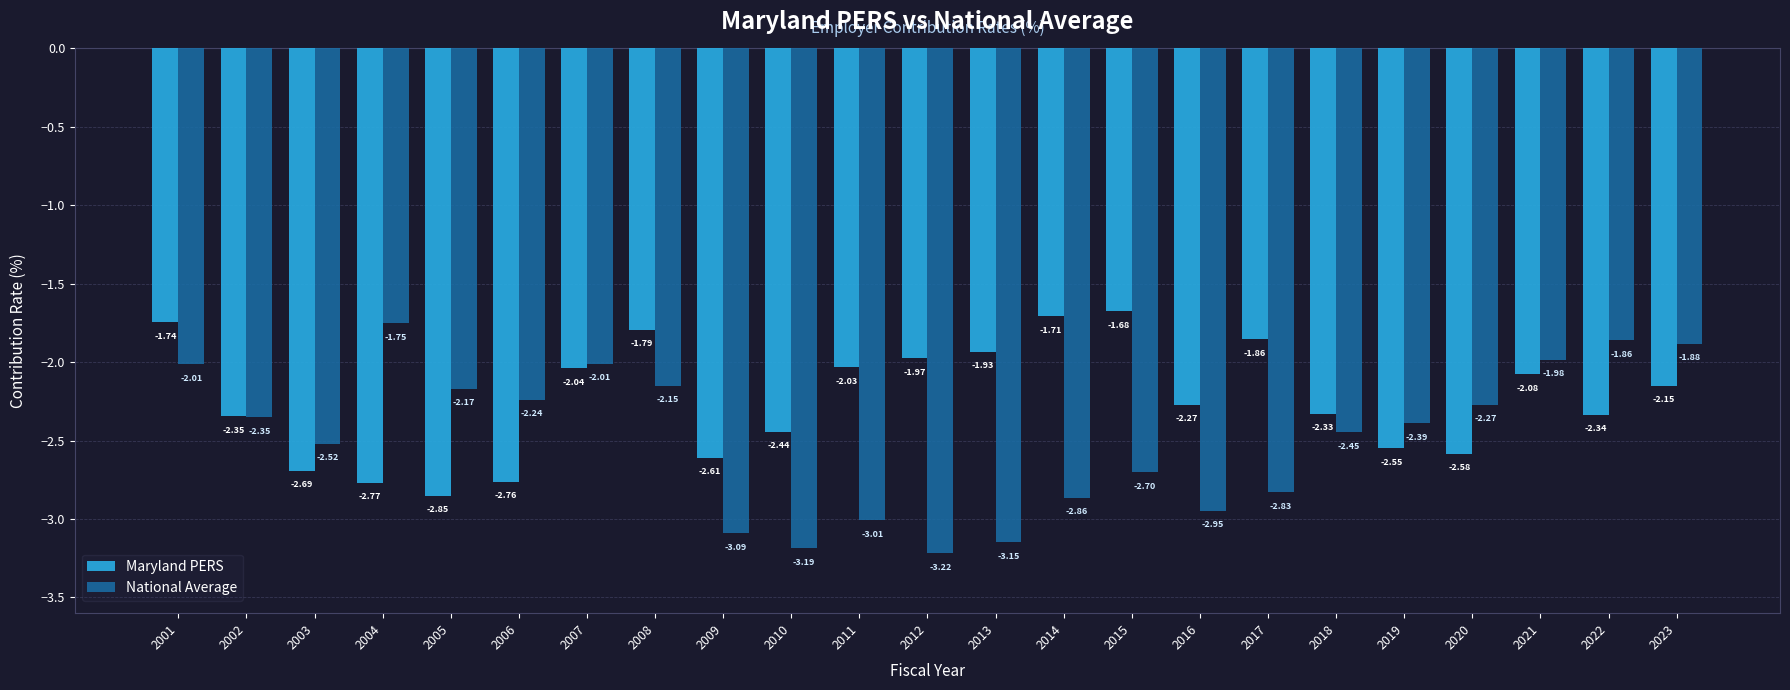

What is the spread (max minus min) of values at 2016?

0.7